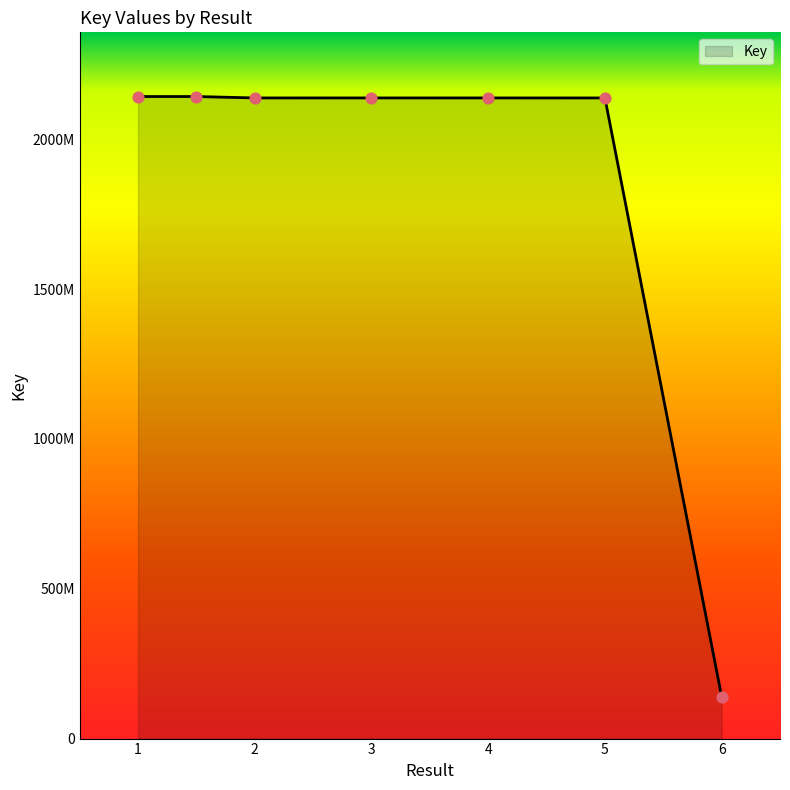

Is this an area chart (filled region under the line)?

Yes